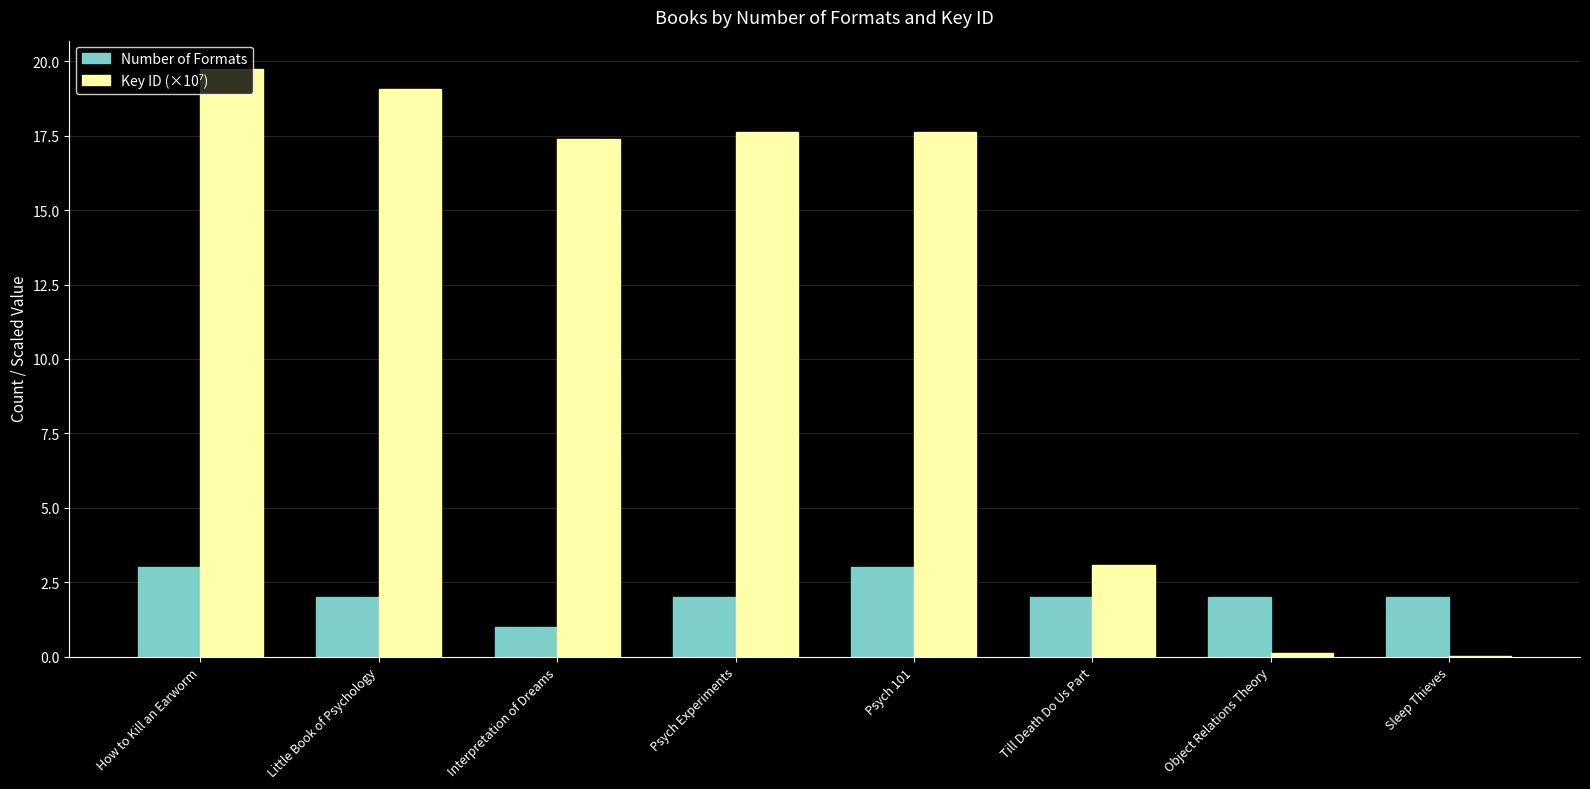

True or false: Number of Formats has a value of 2.0 at Object Relations Theory.

True